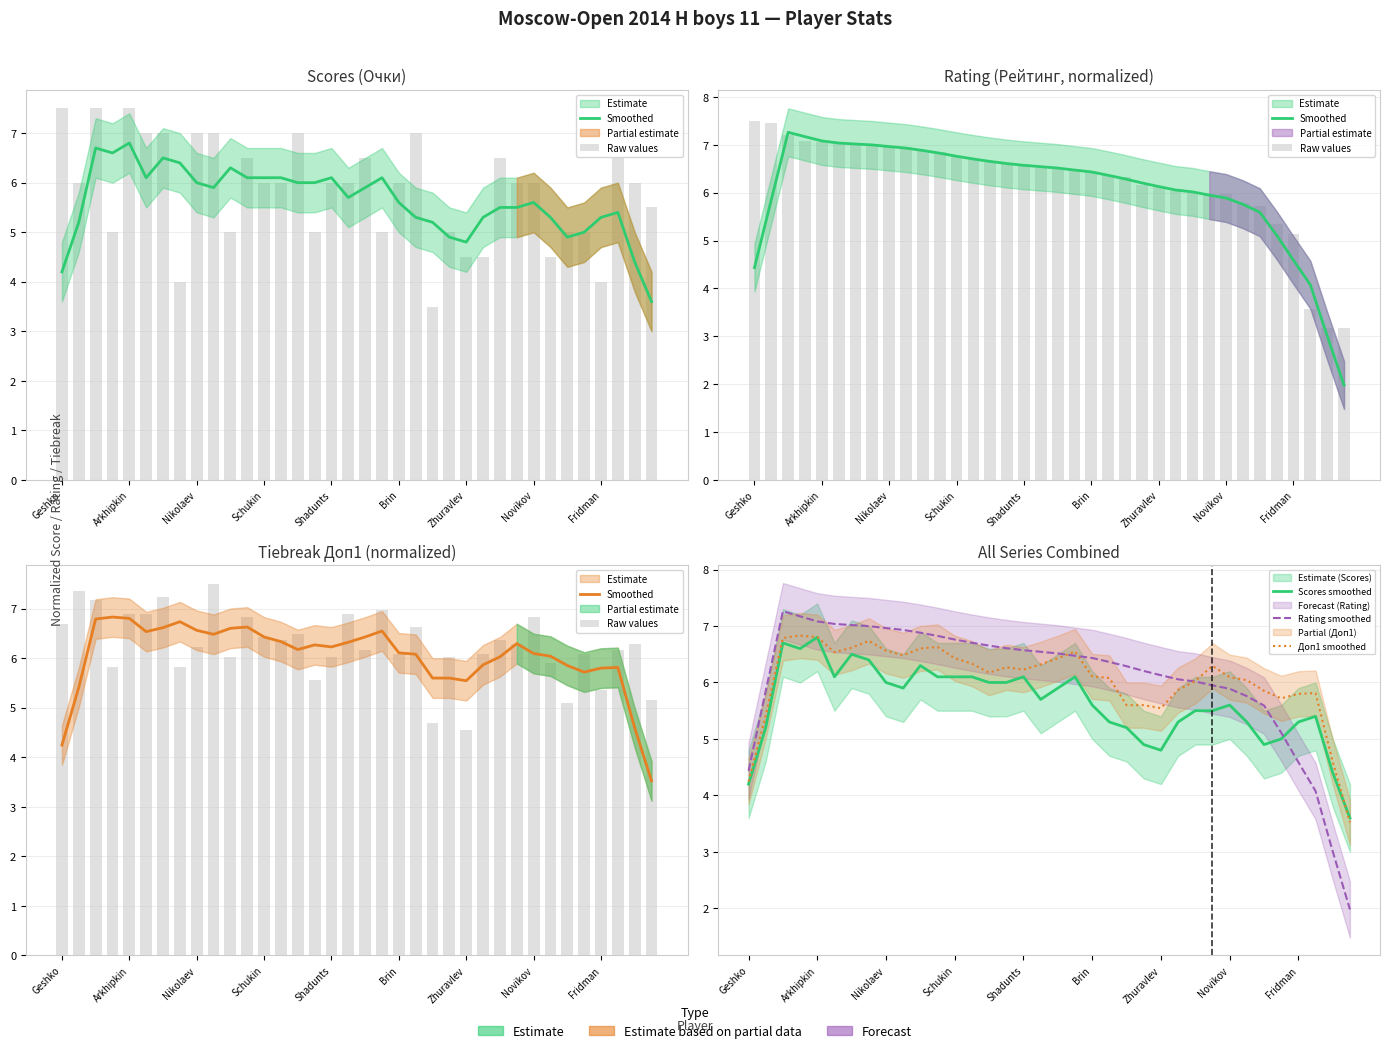

True or false: Raw values has a value of 5.6 at 15.

True